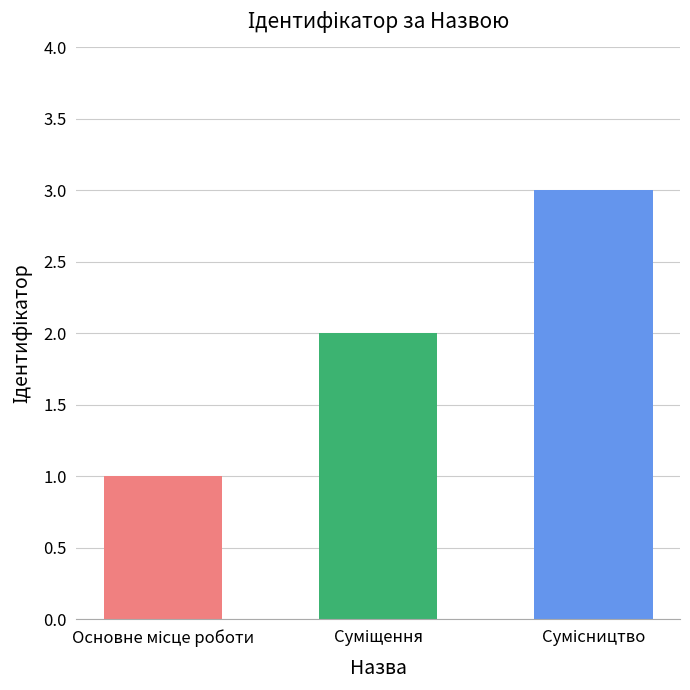

What is the difference between the maximum and second lowest values?

1